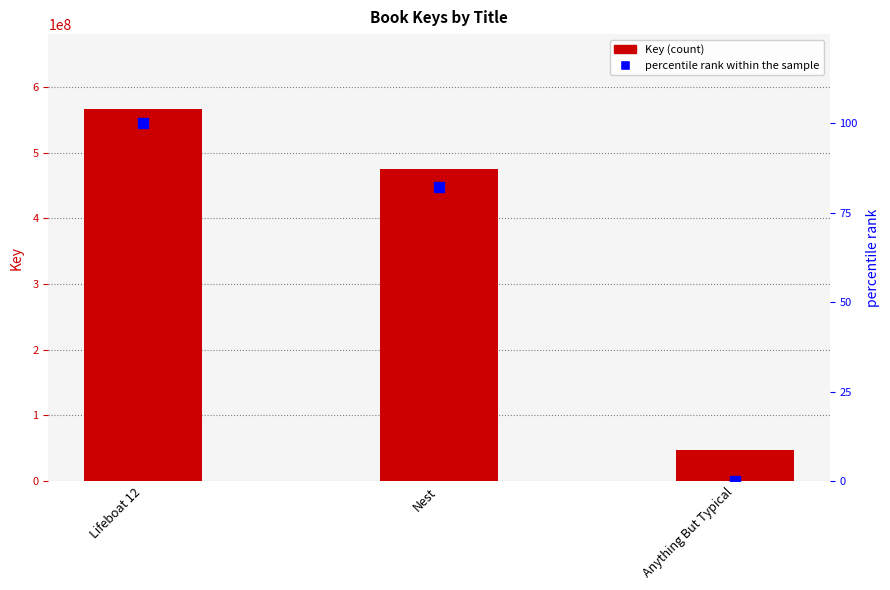

Are the bars horizontal?

No